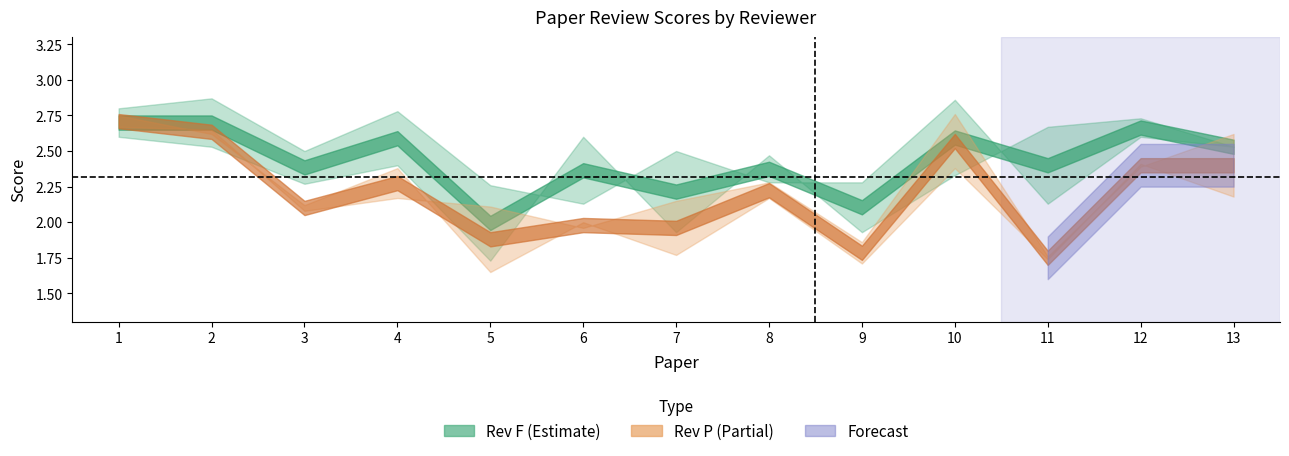

What is the difference between the maximum and second lowest values in the Rev#1:F series?

0.7